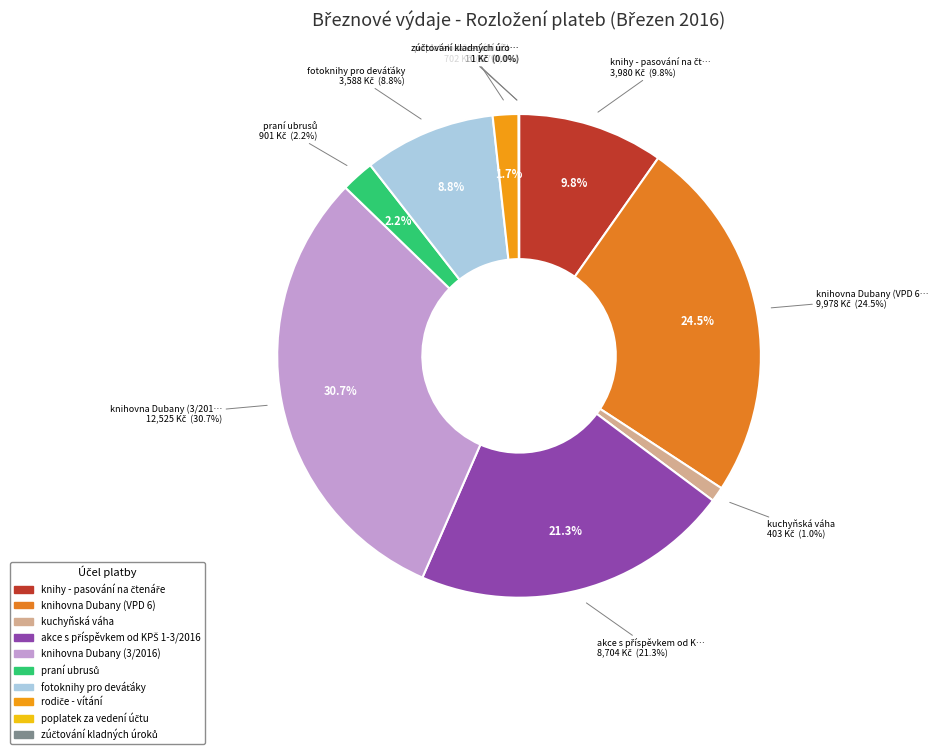

What is the ratio of the value at kuchyňská váha to the value at poplatek za vedení účtu?

40.3